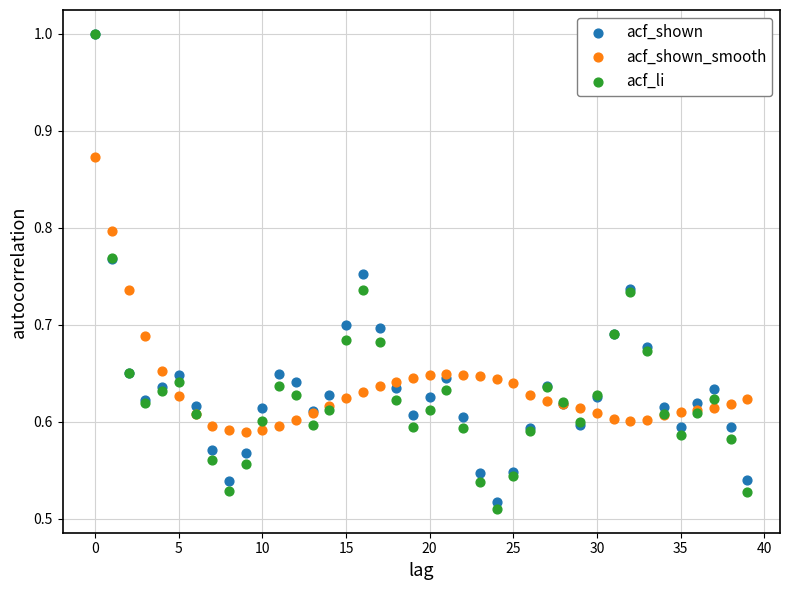

What are all the series names shown in the legend?

acf_shown, acf_shown_smooth, acf_li